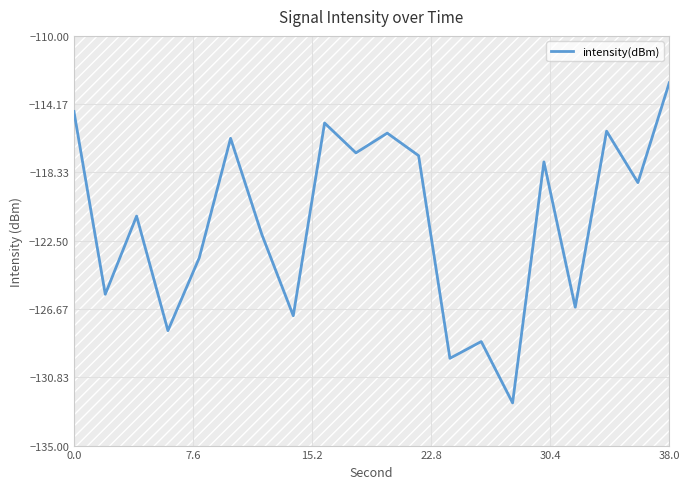

What is the maximum value for intensity(dBm)?

-112.9